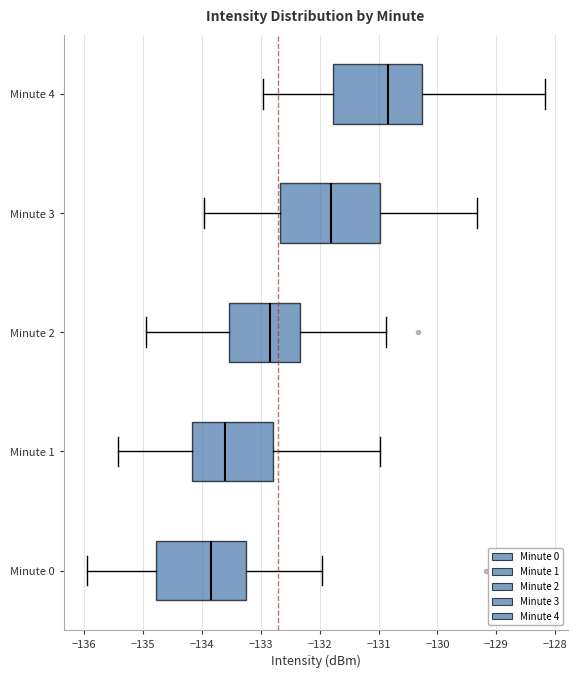

Comparing the boxes themselves (not the whiskers), which one is the widest?

Minute 3